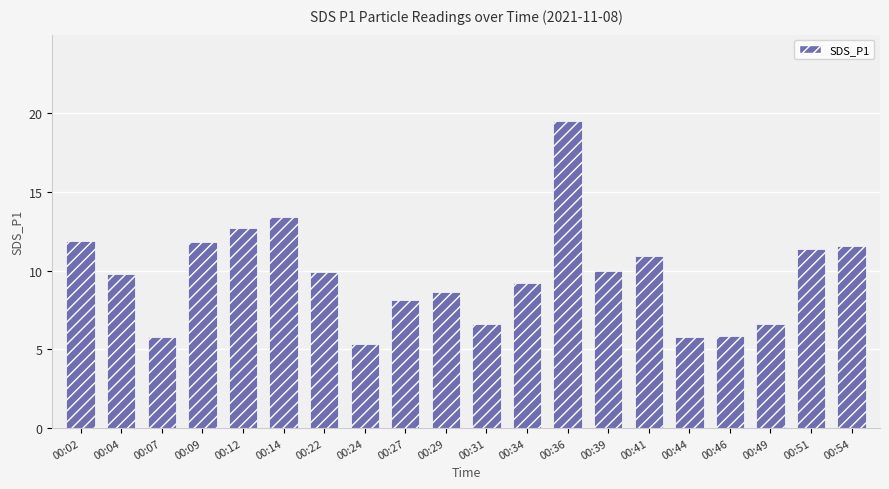

The chart shows a value of 10.9 at 00:41. True or false?

True